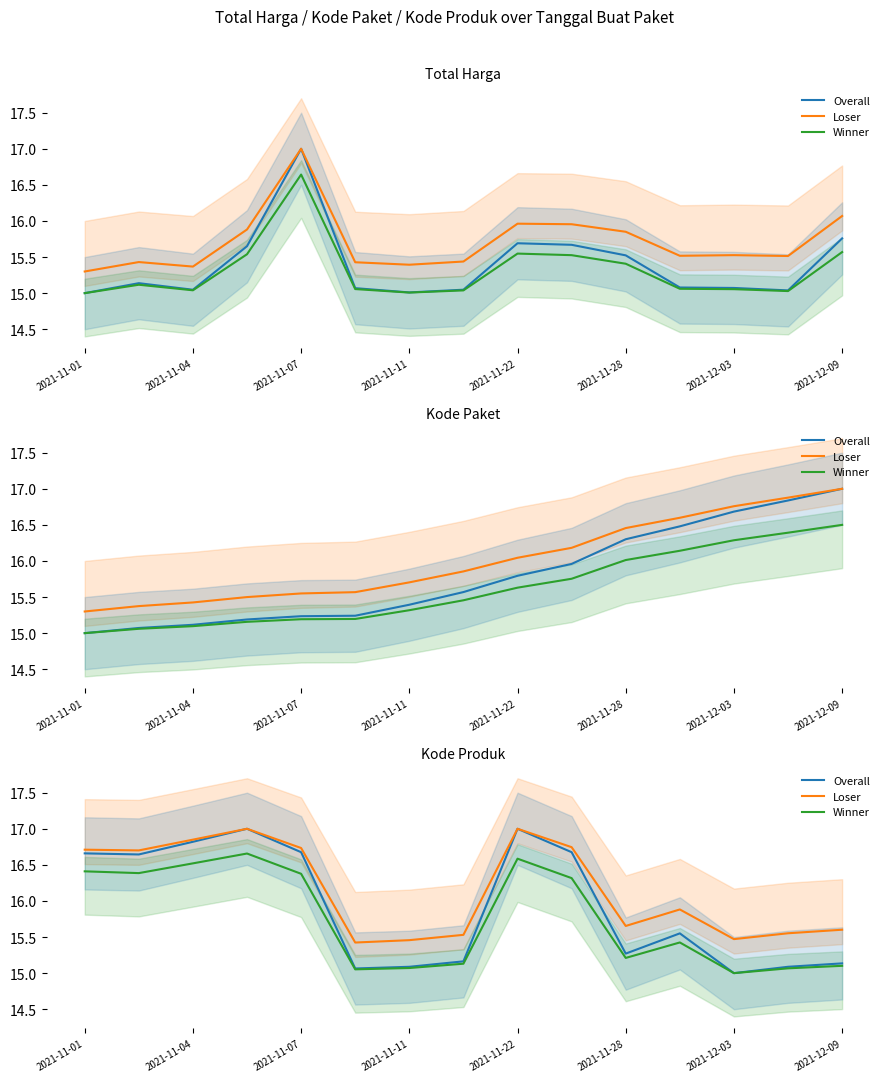

Rank the series by their average value, from lowest to highest.

Winner, Overall, Loser